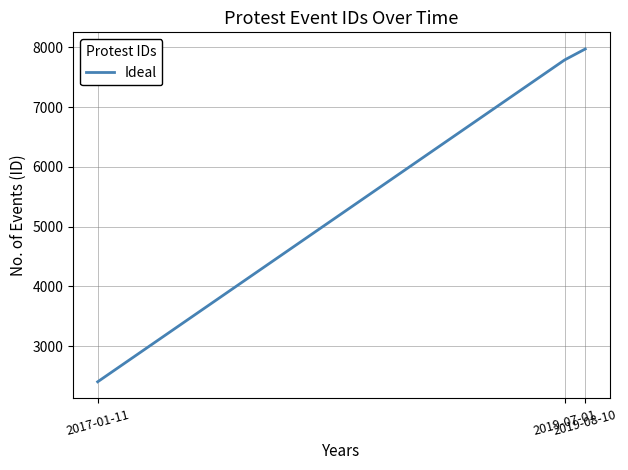

Reading left to right, extract all data points from this chart.

2017-01-11=2406	2019-07-01=7787	2019-08-10=7971